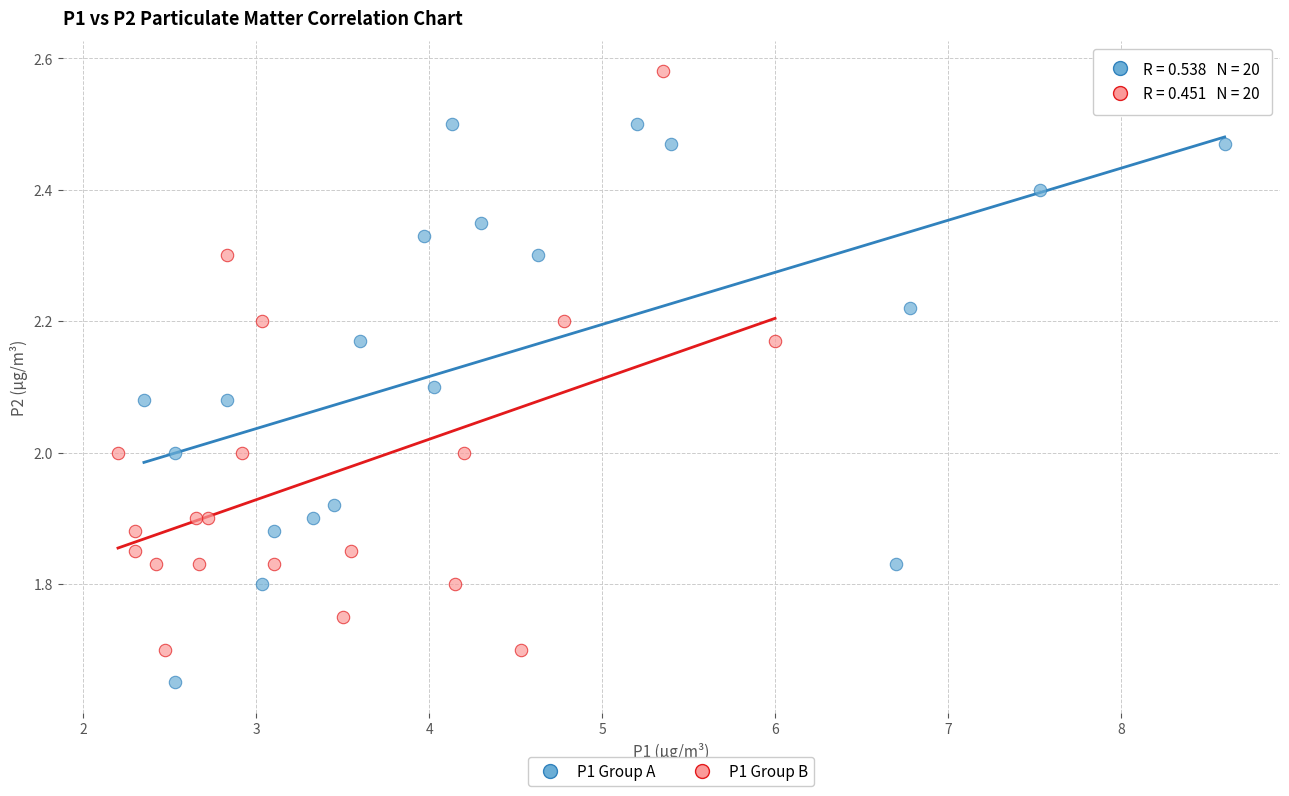

Which series contains the highest Y value?

P1 Group B